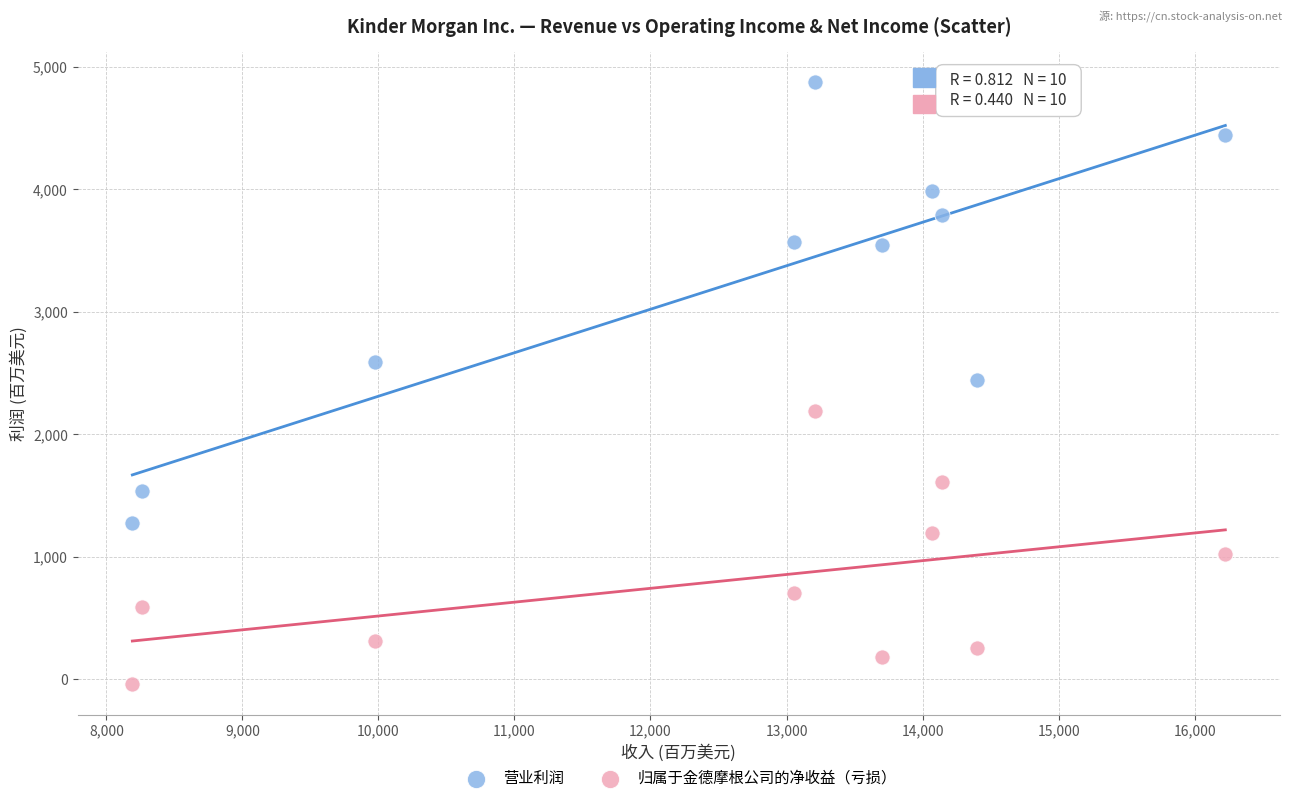

Across all data points, what is the range of Y values (max minus min)?

4914